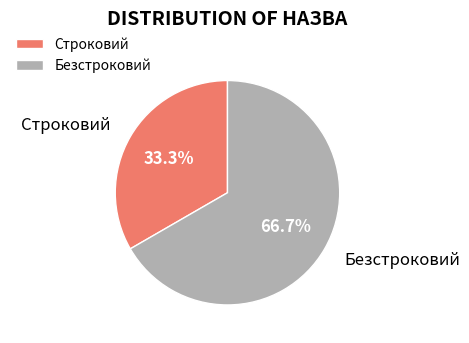

Rank the categories by value from lowest to highest.

Строковий, Безстроковий